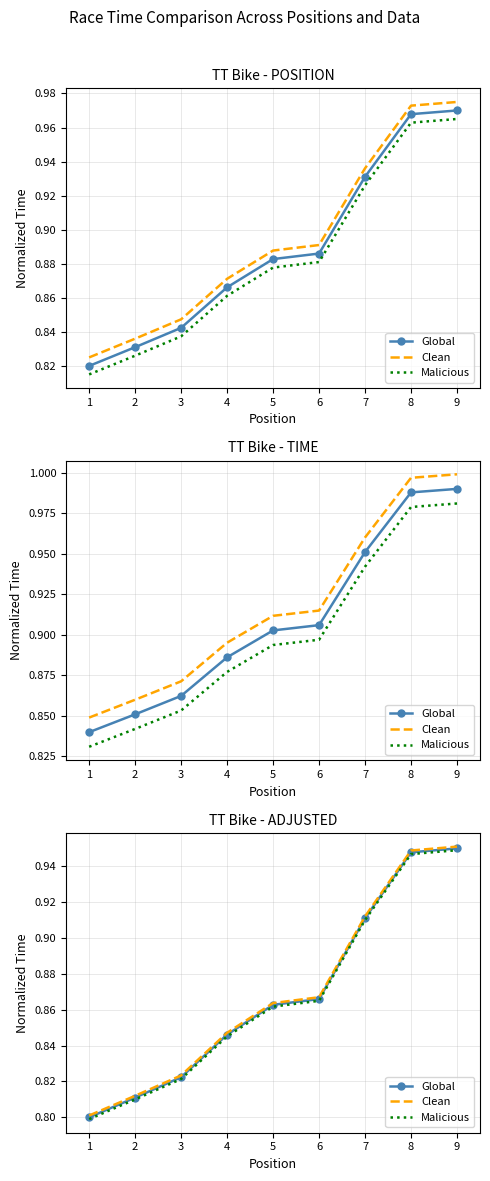

Reading left to right, list all the values displayed in this chart.

Global: 1=0.8	2=0.8	3=0.8	4=0.8	5=0.9	6=0.9	7=0.9	8=0.9	9=0.9
Clean: 1=0.8	2=0.8	3=0.8	4=0.8	5=0.9	6=0.9	7=0.9	8=0.9	9=1.0
Malicious: 1=0.8	2=0.8	3=0.8	4=0.8	5=0.9	6=0.9	7=0.9	8=0.9	9=0.9